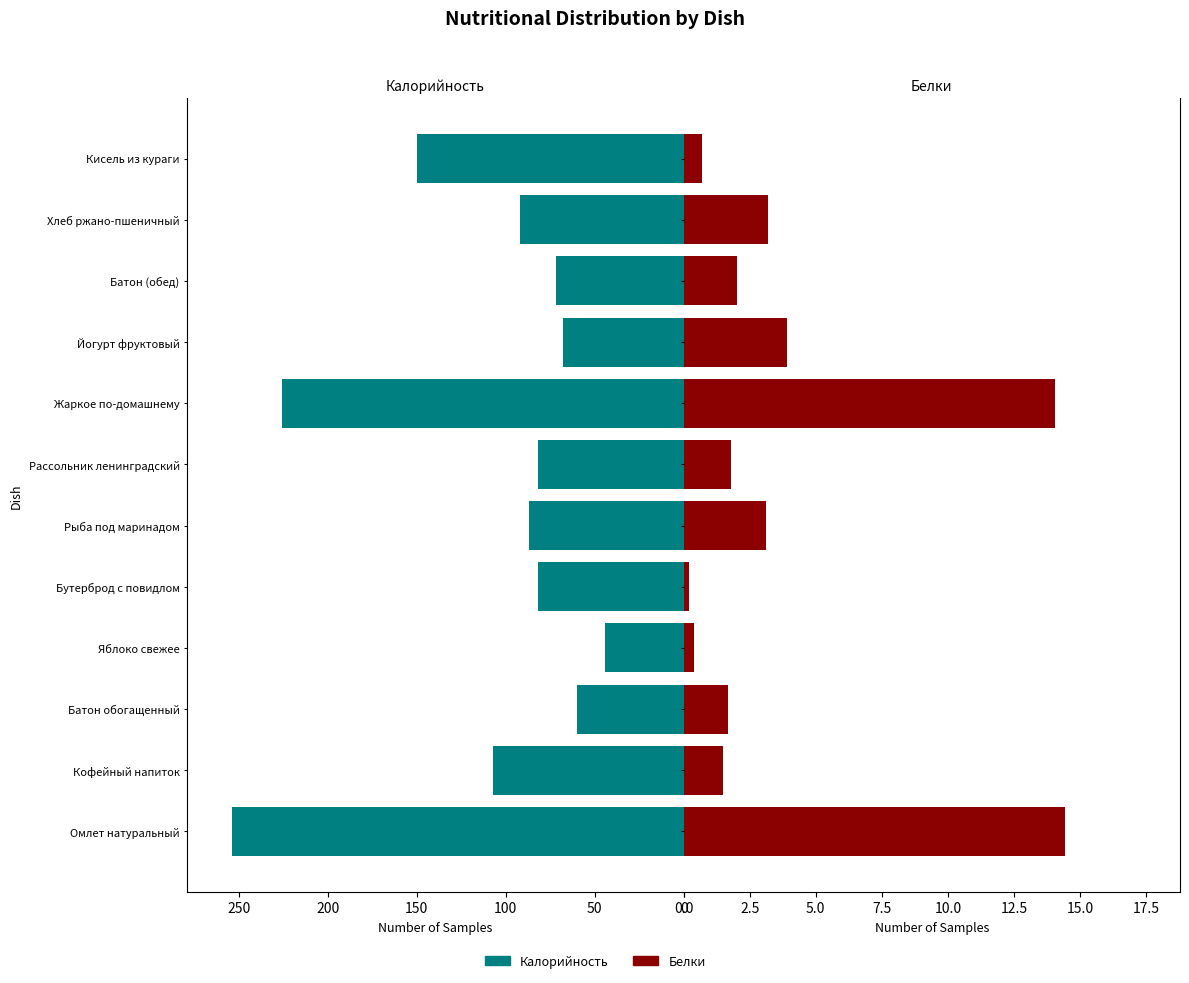

What is the difference between the second highest and second lowest values in the Калорийность series?

165.7